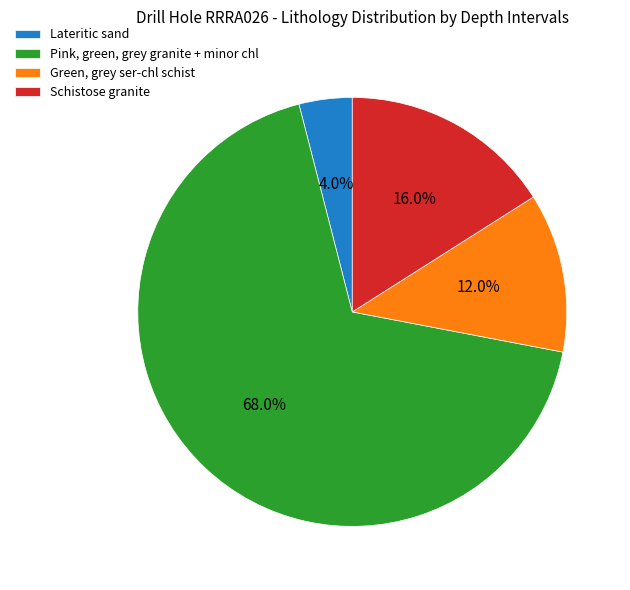

To the nearest percent, what percentage of the pie is Pink, green, grey granite + minor chl?

68%